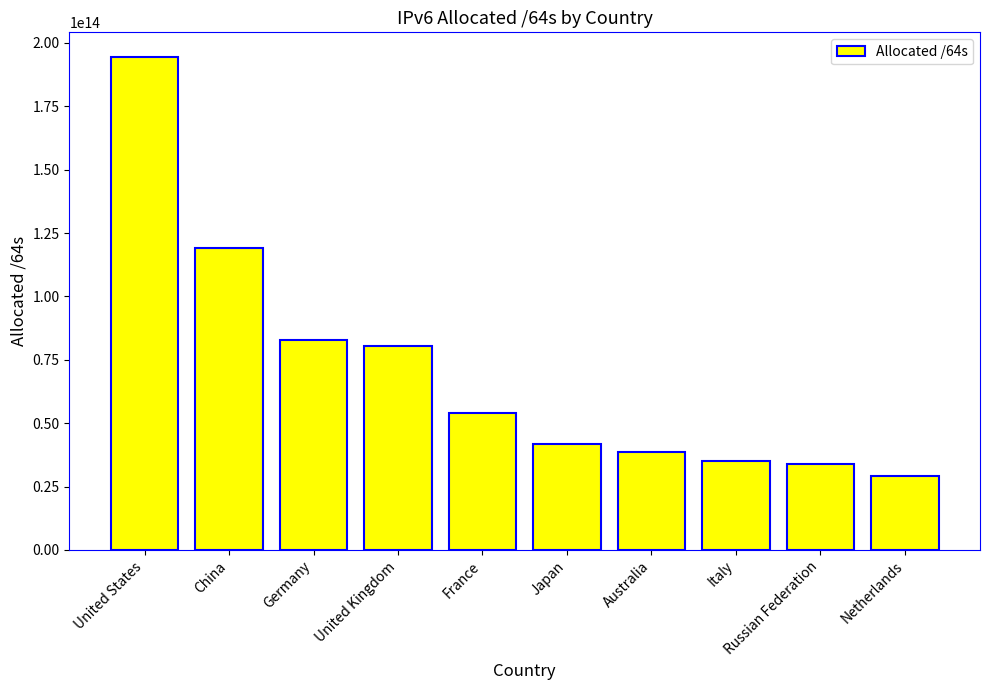

Which has a higher value, Germany or Russian Federation?

Germany